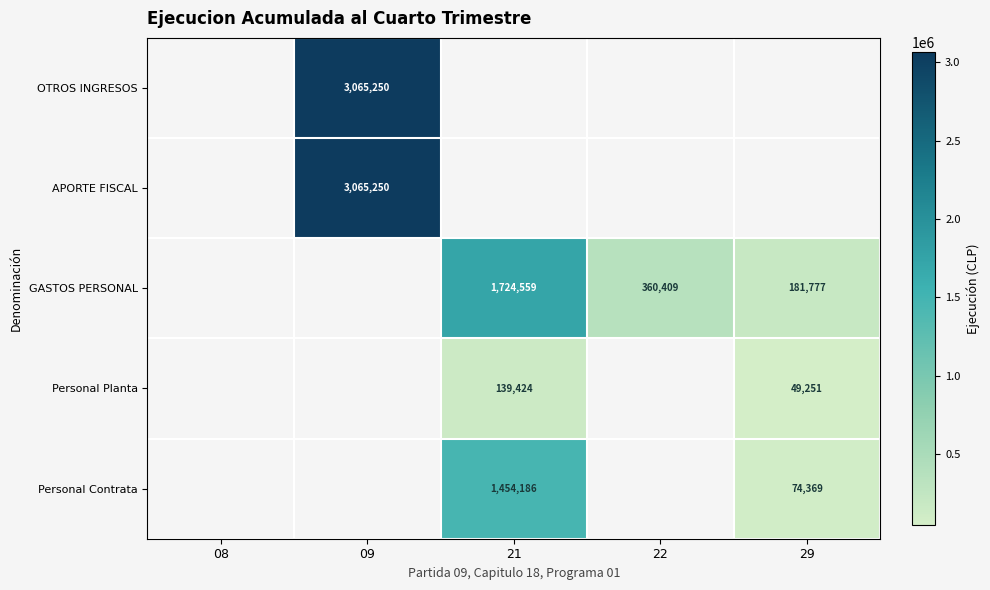

Is it true that OTROS INGRESOS equals 5113244 at 09?

False